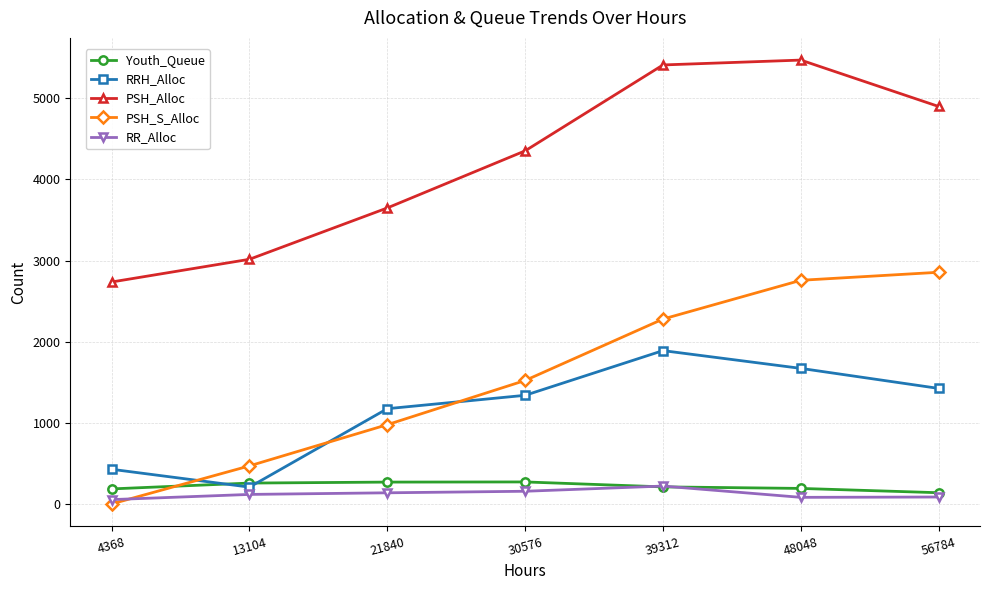

How many times do PSH_S_Alloc and RR_Alloc cross each other?

1